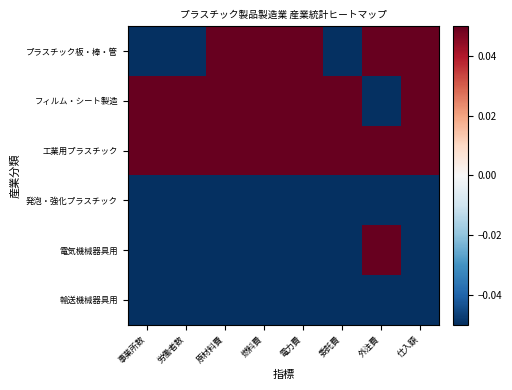

Which series has the largest total across all categories?

工業用プラスチック